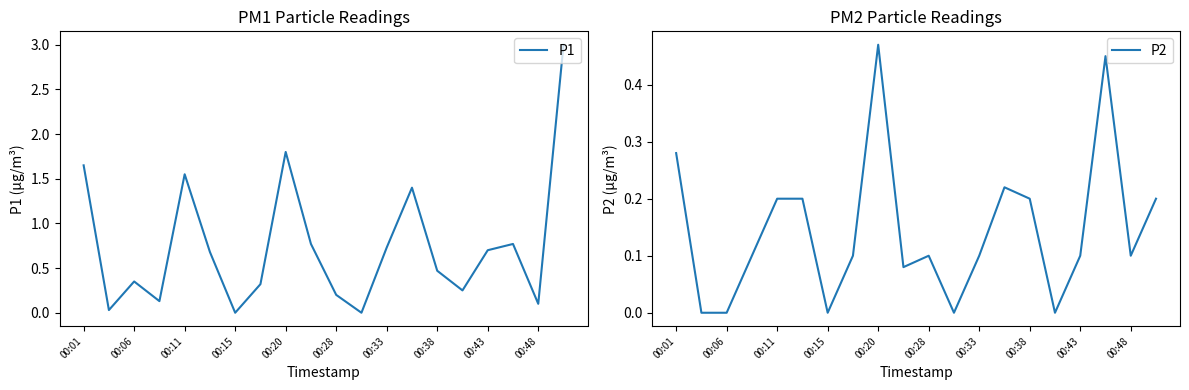

Is it true that P1 equals -1.2 at 00:15?

False